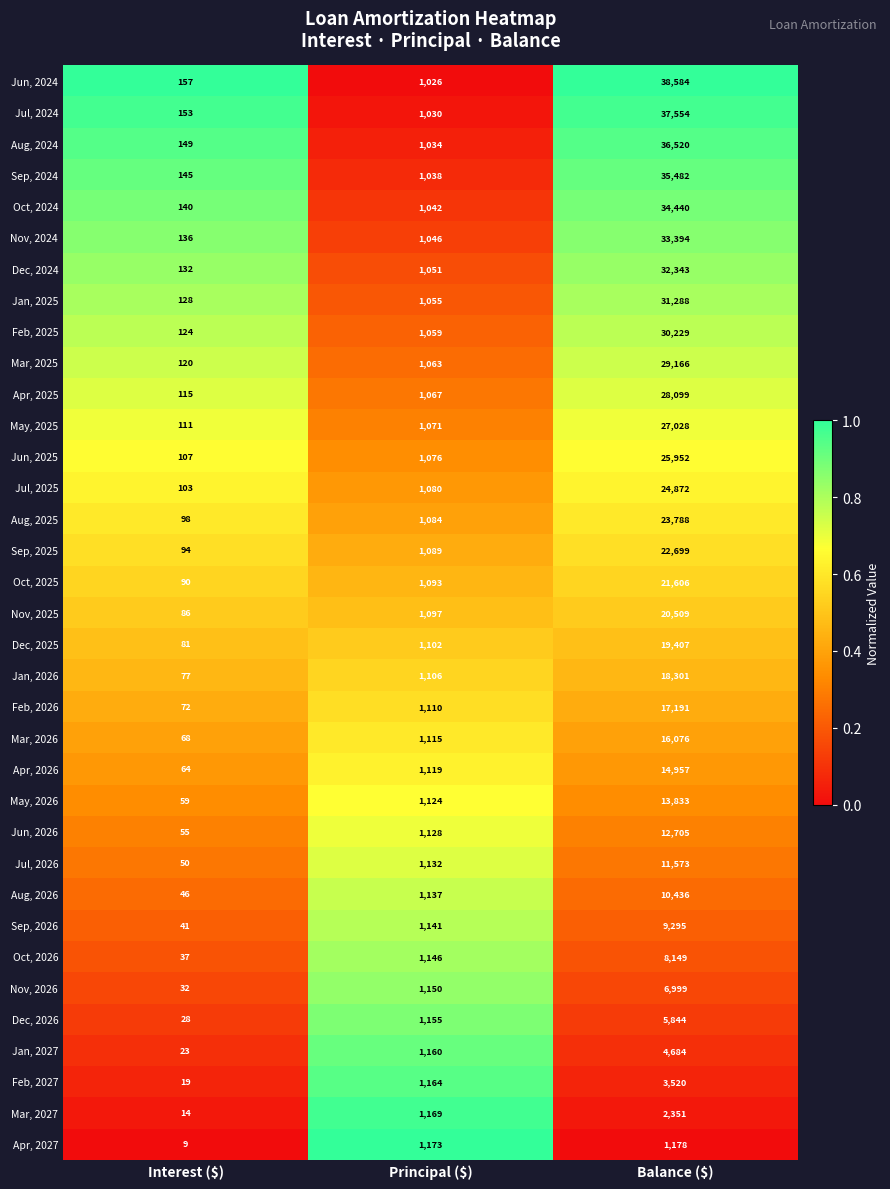

What is the difference between the highest and lowest values at Interest ($)?

148